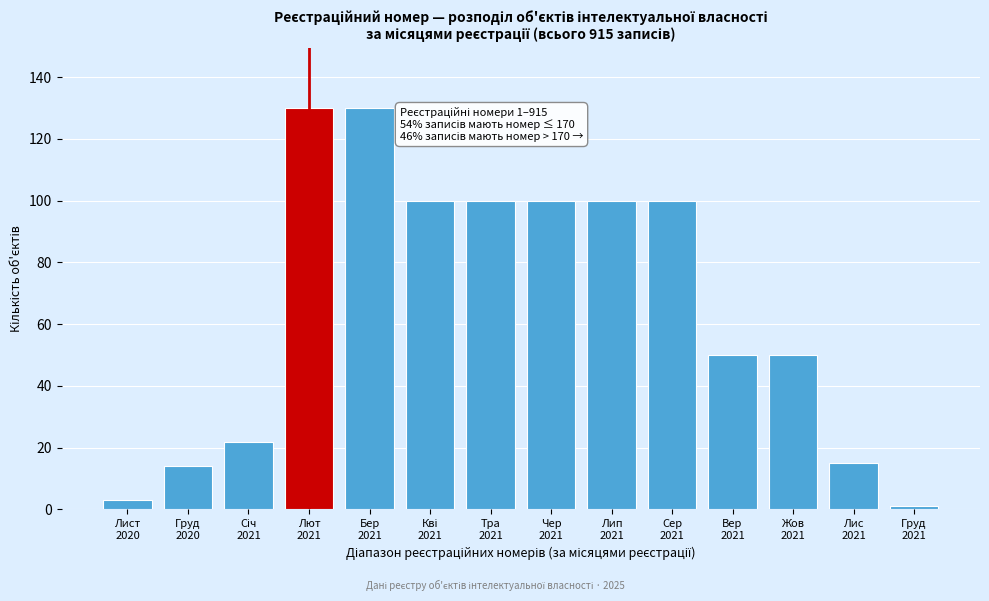

Reading right to left, list all the values displayed in this chart.

1	15	50	50	100	100	100	100	100	130	130	22	14	3